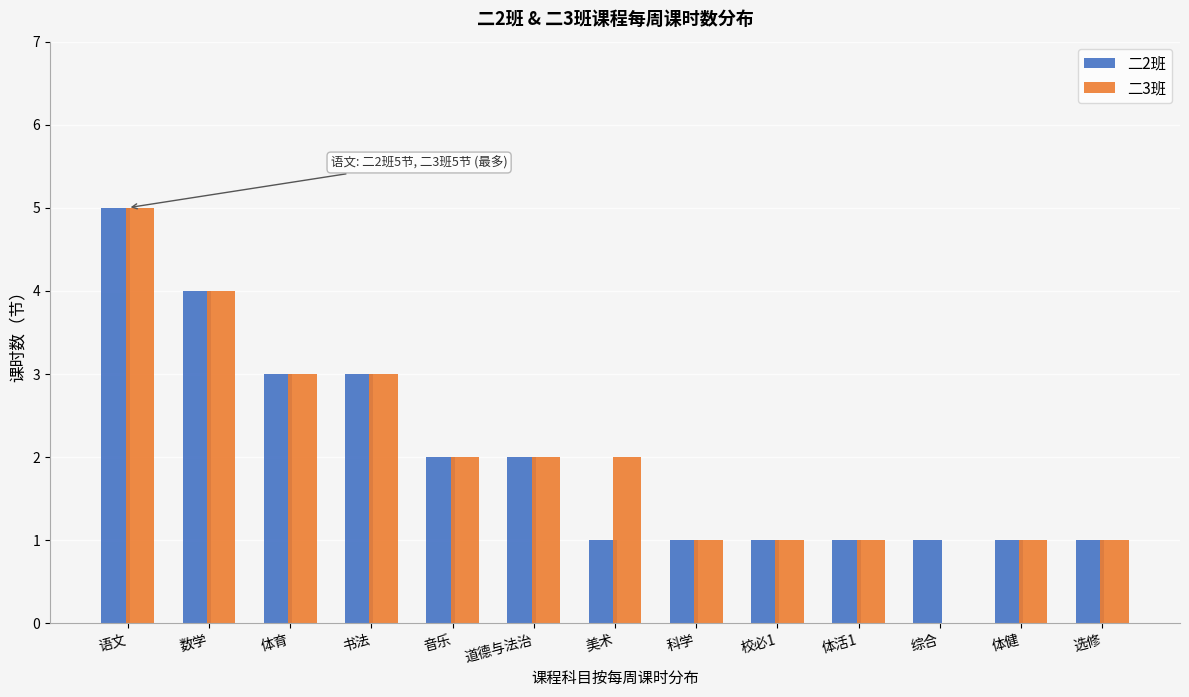

Reading right to left, extract all data points from this chart.

二2班: 选修=1	体健=1	综合=1	体活1=1	校必1=1	科学=1	美术=1	道德与法治=2	音乐=2	书法=3	体育=3	数学=4	语文=5
二3班: 选修=1	体健=1	综合=0	体活1=1	校必1=1	科学=1	美术=2	道德与法治=2	音乐=2	书法=3	体育=3	数学=4	语文=5